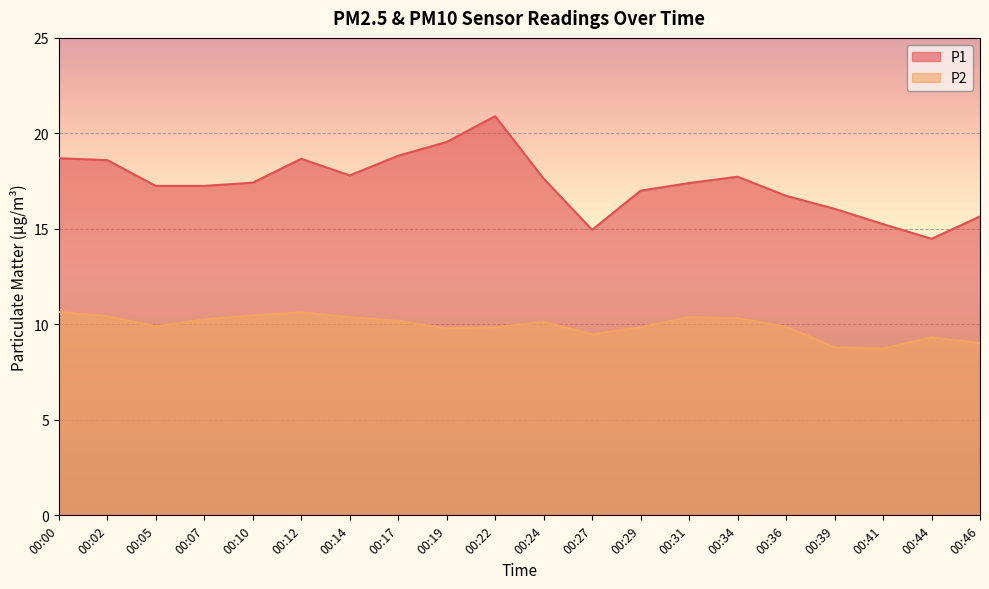

What is the value of the P1 point at the 15th from the left?

17.7